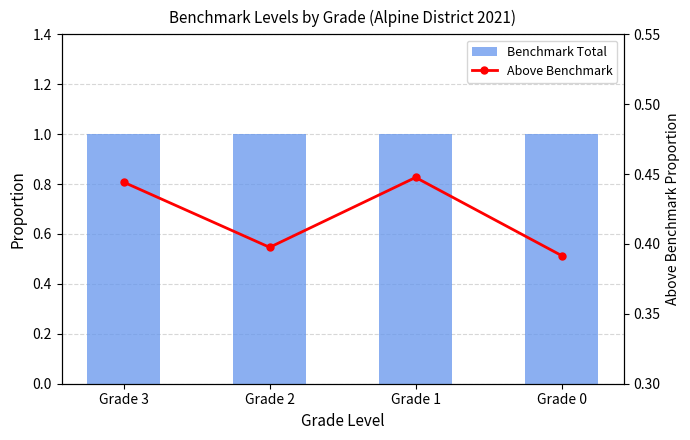

How many groups of bars are there?

4